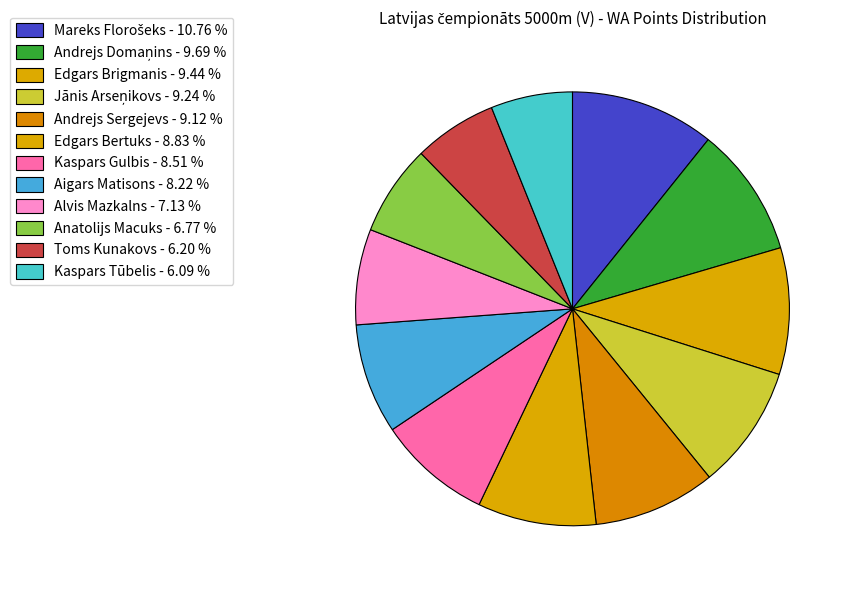

Count the number of slices in the pie.

12